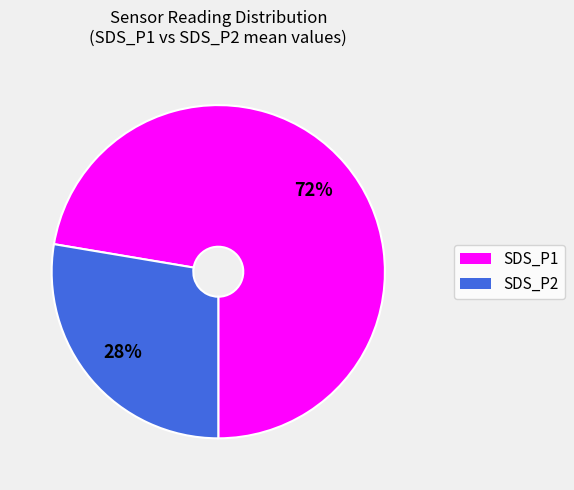

What is the majority slice?

SDS_P1